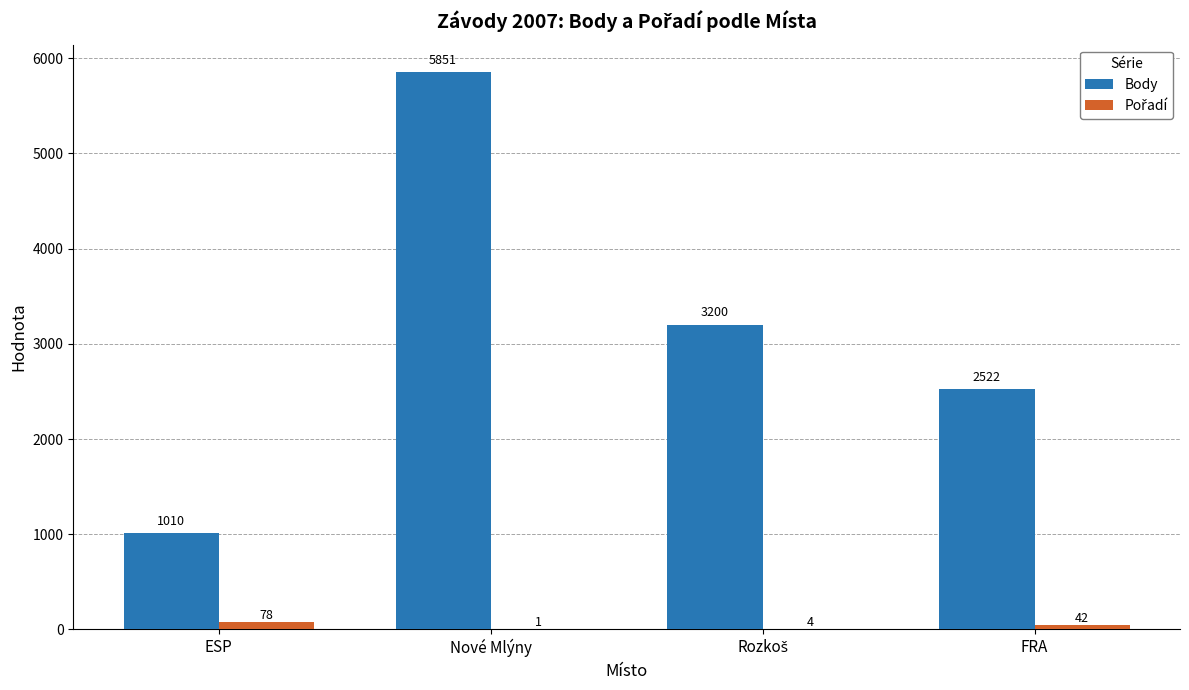

Where does the Body series first go above 3200?

Nové Mlýny